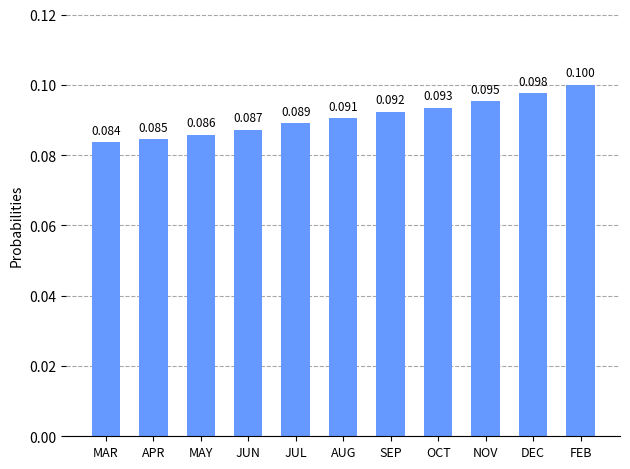

Count the number of categories in the chart.

11